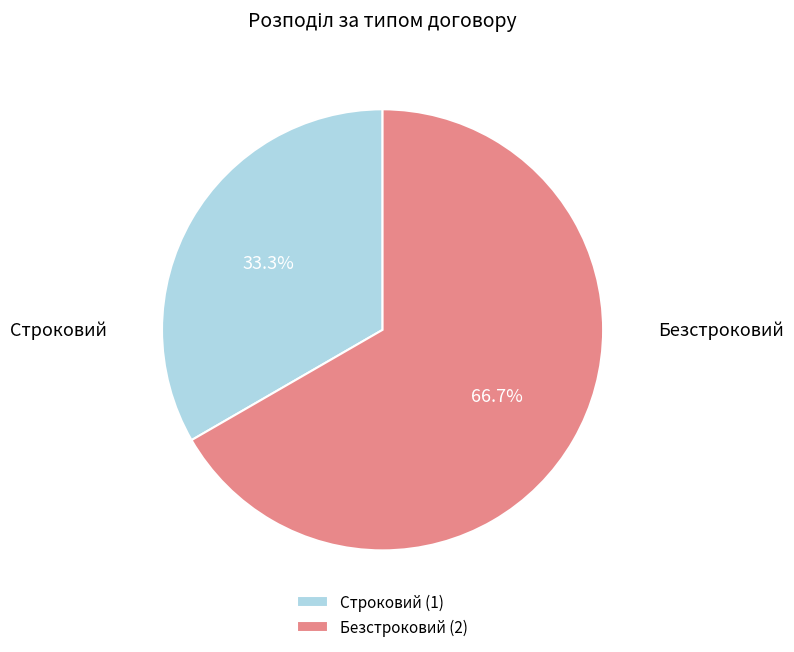

What percentage is the Безстроковий slice, to the nearest percent?

67%